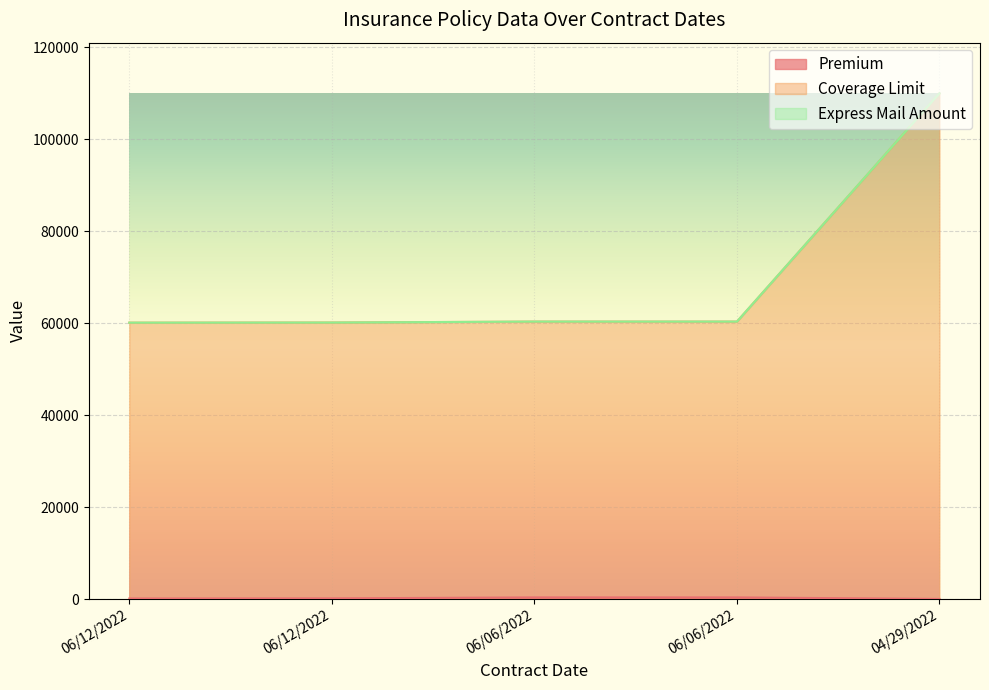

Rank the categories by Premium value from highest to lowest.

06/06/2022, 06/06/2022, 06/12/2022, 06/12/2022, 04/29/2022